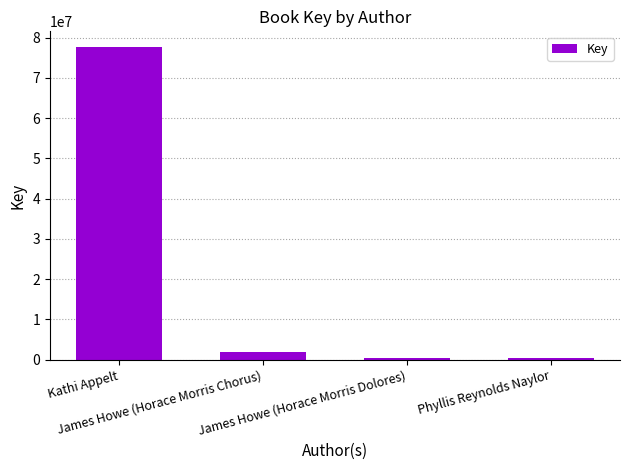

What is the label of the 4th bar from the right?

Kathi Appelt